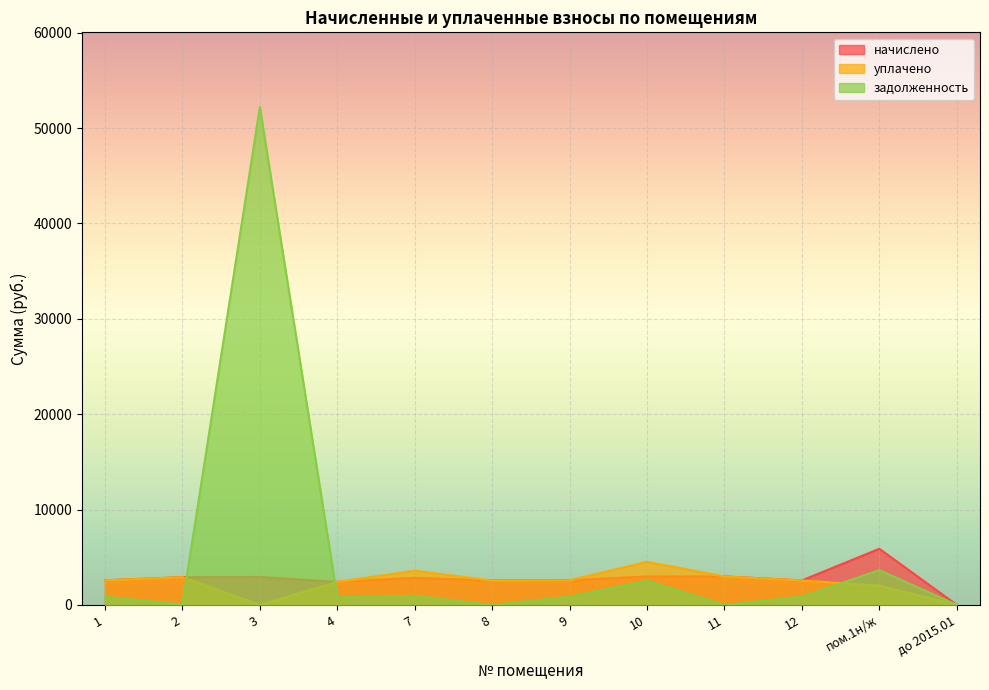

At which category is the sum across all series the highest?

3